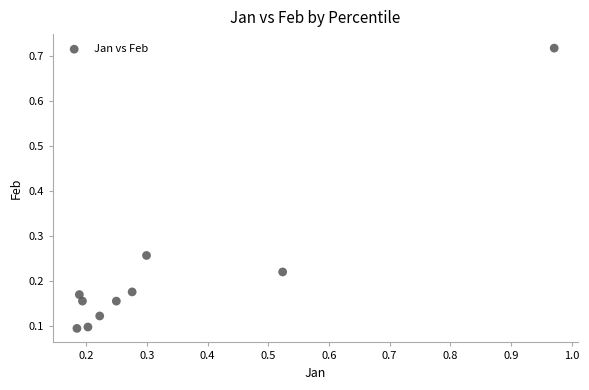

What is the range of Y values (max minus min)?

0.6